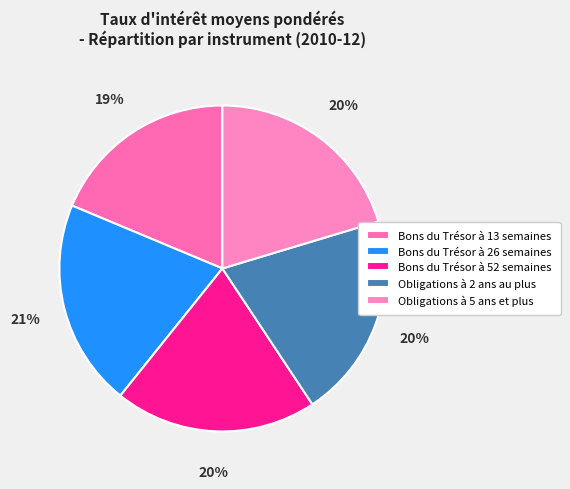

What portion of the pie excludes Bons du Trésor à 52 semaines?

79.9%